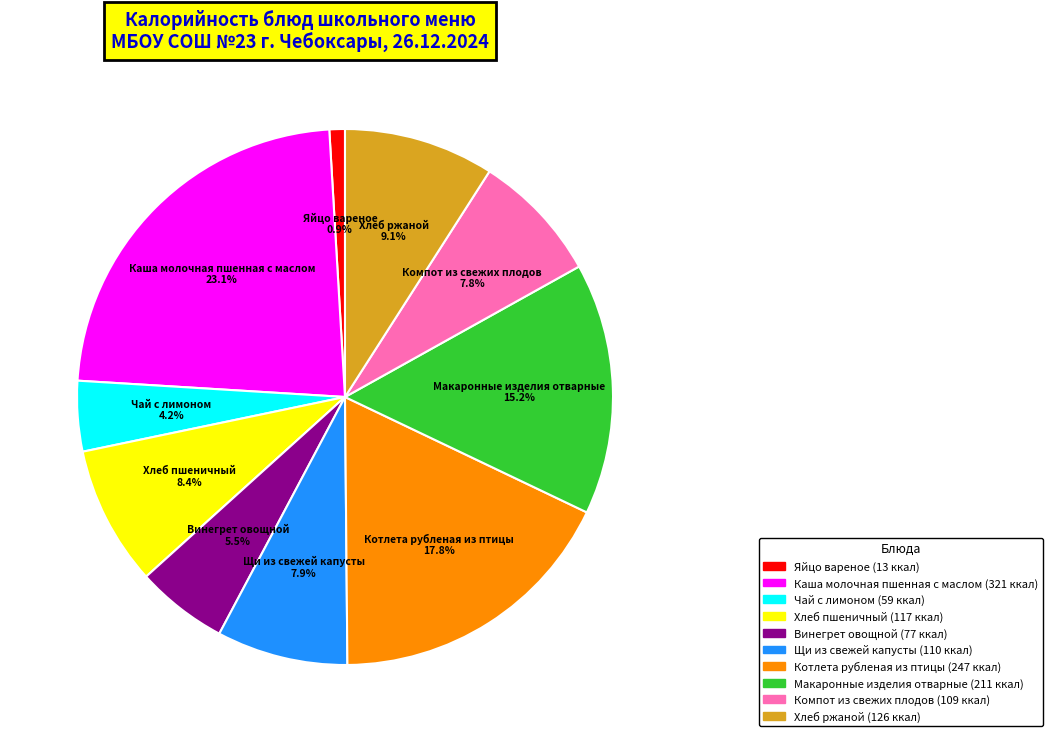

To the nearest percent, what portion does Яйцо вареное represent?

1%